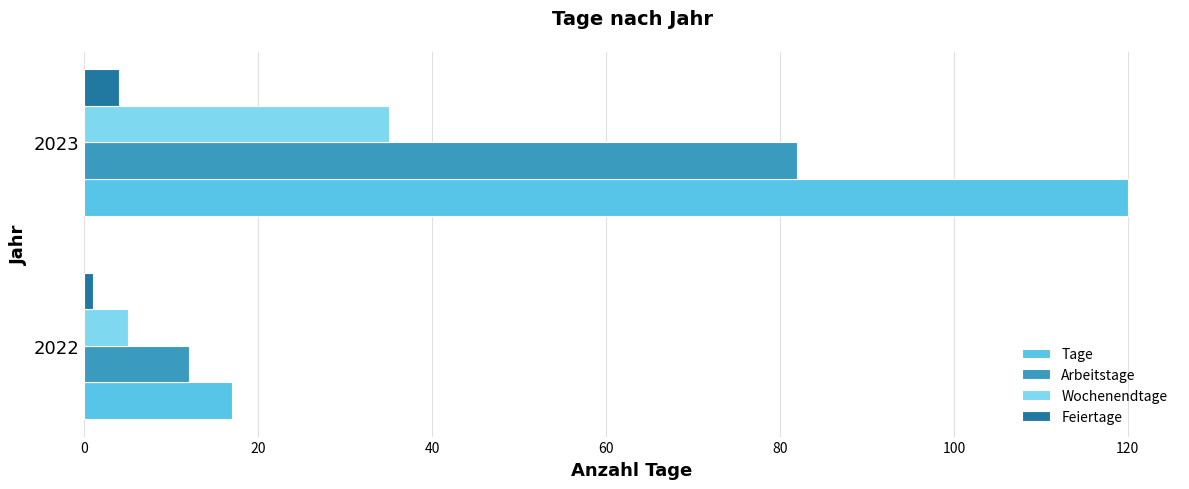

At how many categories does at least one series exceed 76?

1